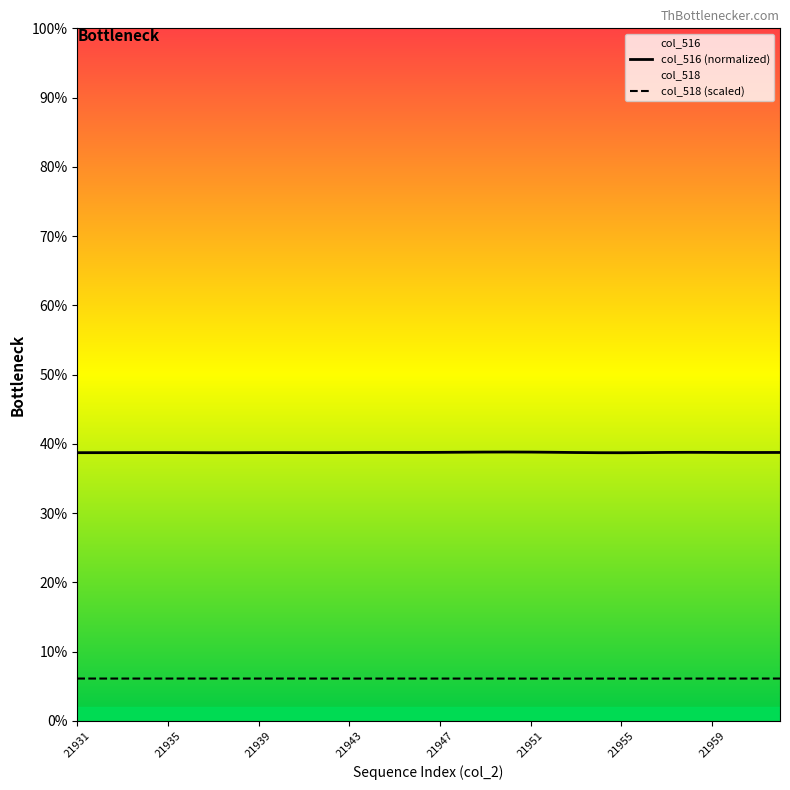

What are all the series names shown in the legend?

col_516 (normalized), col_518 (scaled)